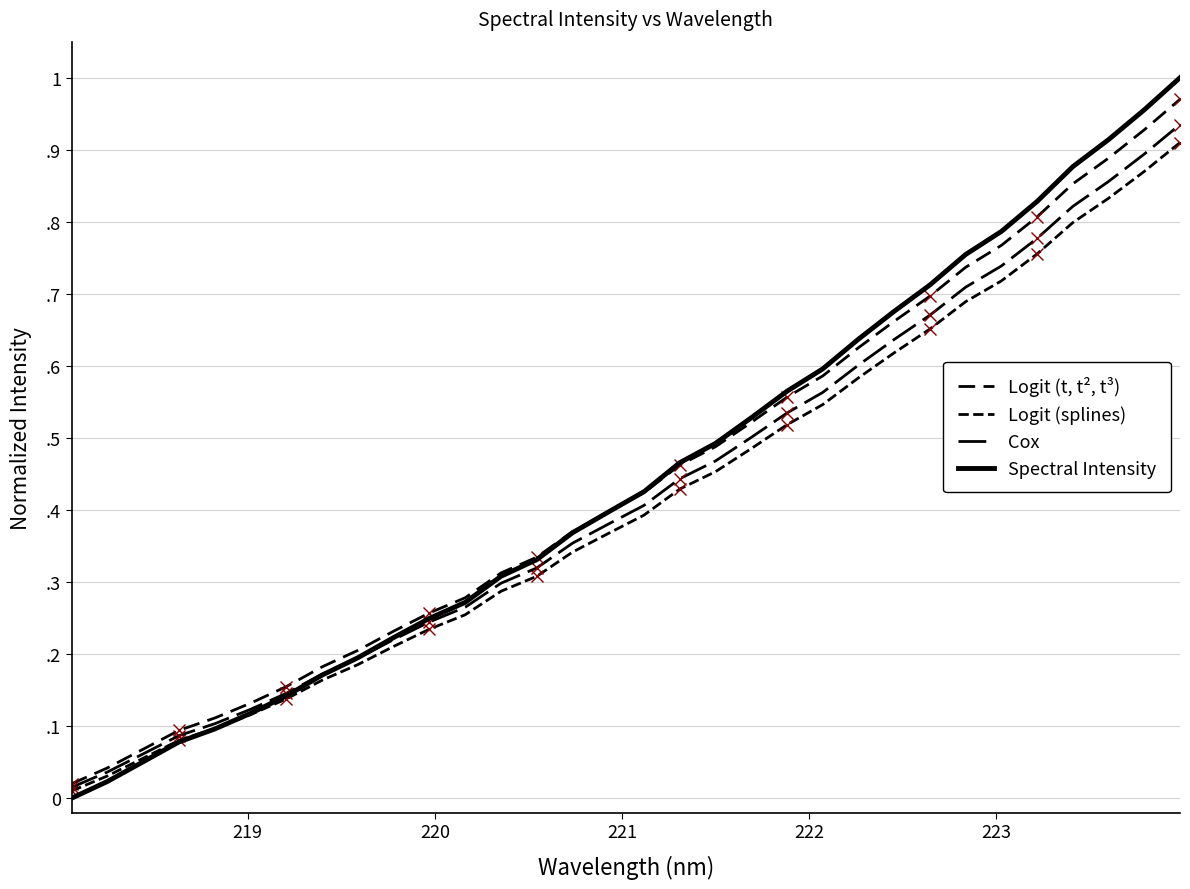

Is this an area chart (filled region under the line)?

No